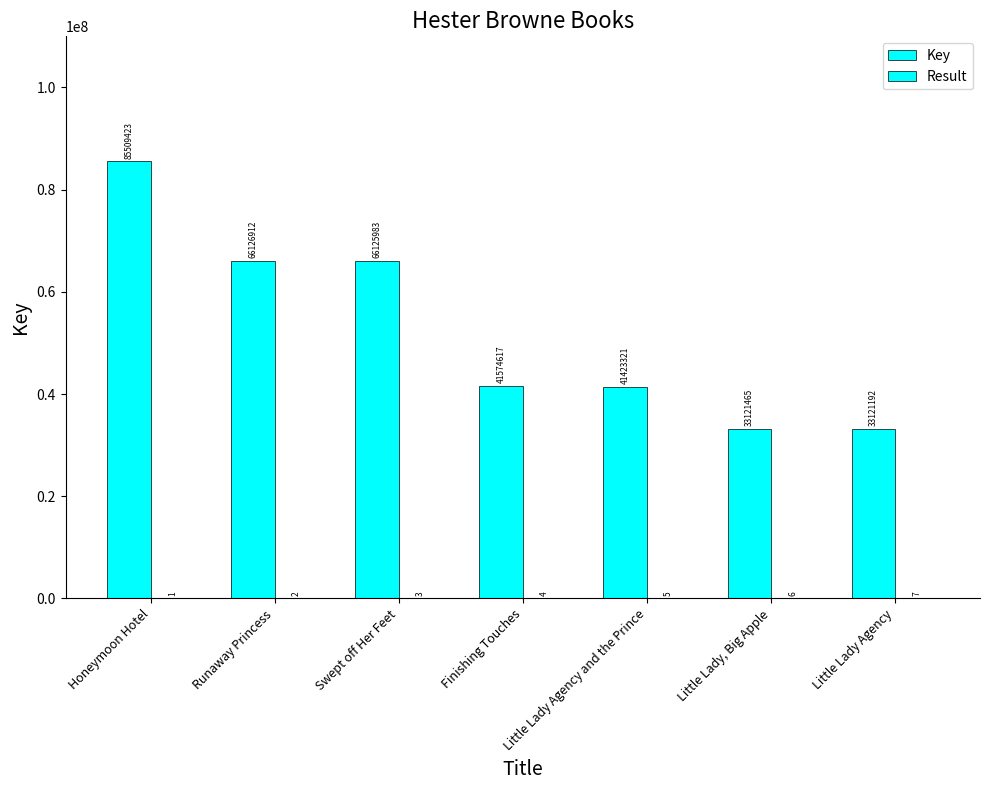

List the labels in order of Key value, smallest first.

Little Lady Agency, Little Lady, Big Apple, Little Lady Agency and the Prince, Finishing Touches, Swept off Her Feet, Runaway Princess, Honeymoon Hotel